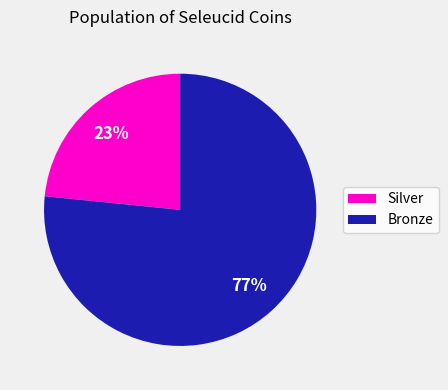

To the nearest percent, what is the average slice percentage?

50%